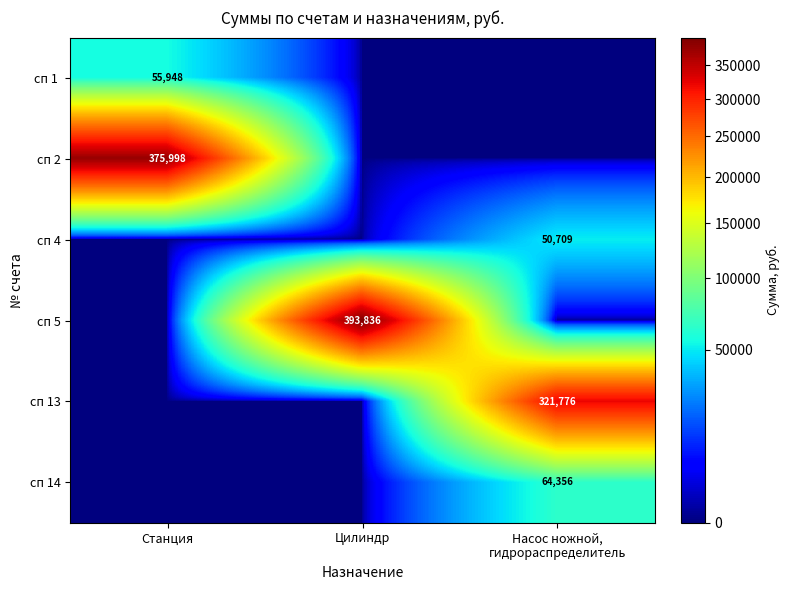

Is it true that сп 5 equals 555891 at Цилиндр?

False